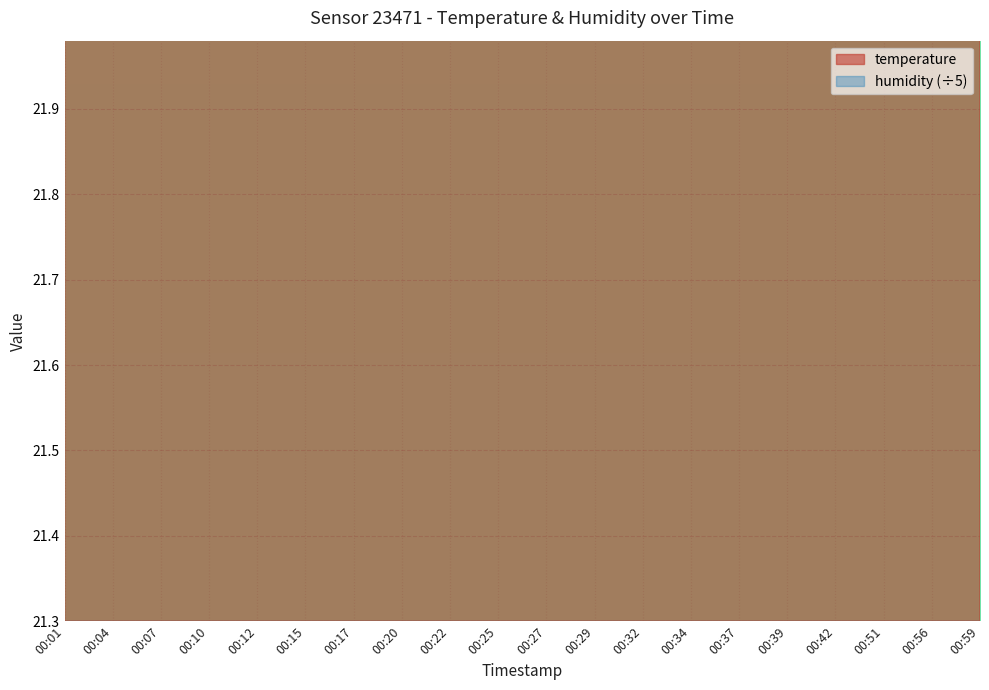

True or false: the data shows 23.9 at 00:01.

True